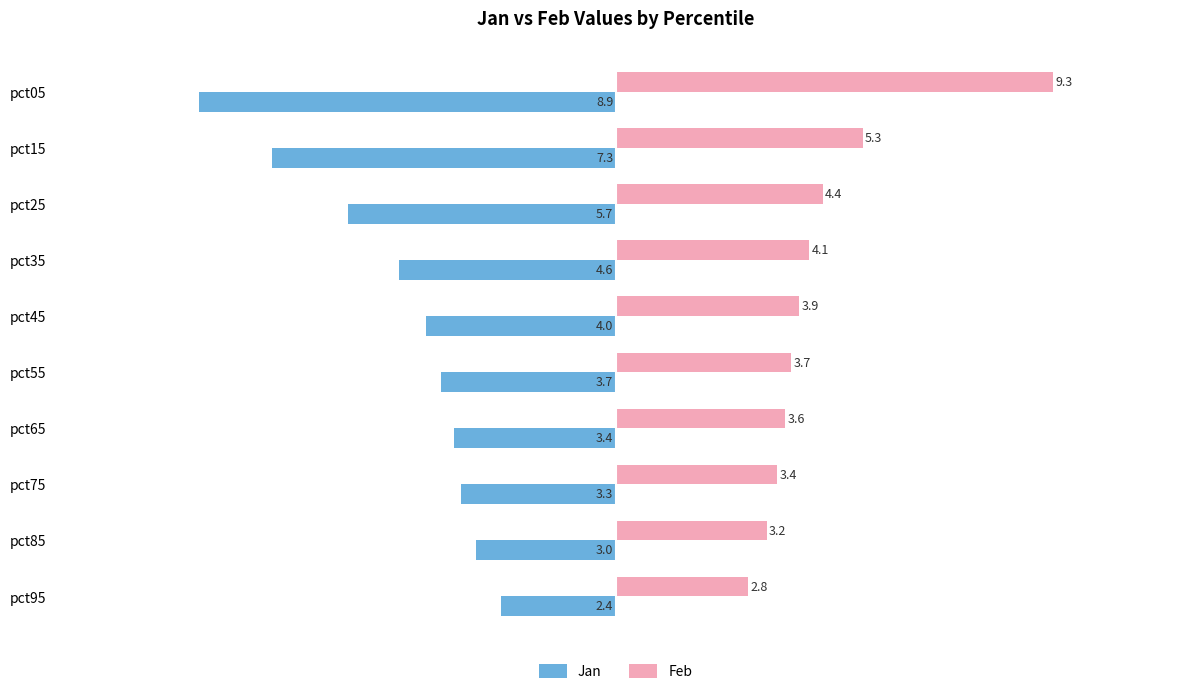

How many data points does each series have?

10